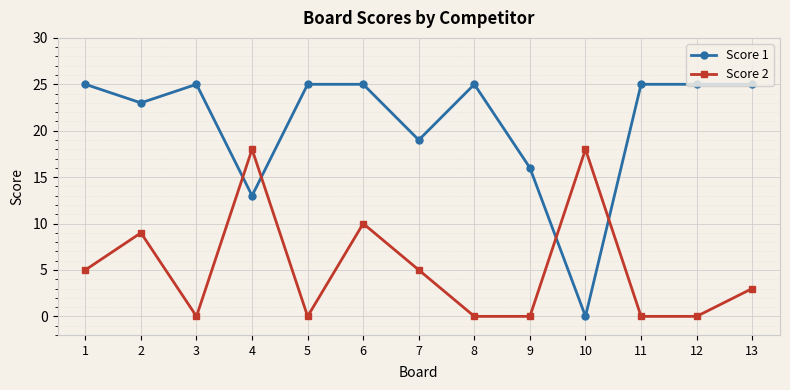

What is the sum of all Score 2 values?

68